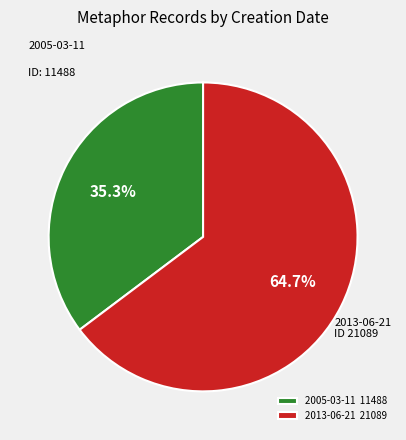

Which category has the smallest portion of the pie?

2005-03-11